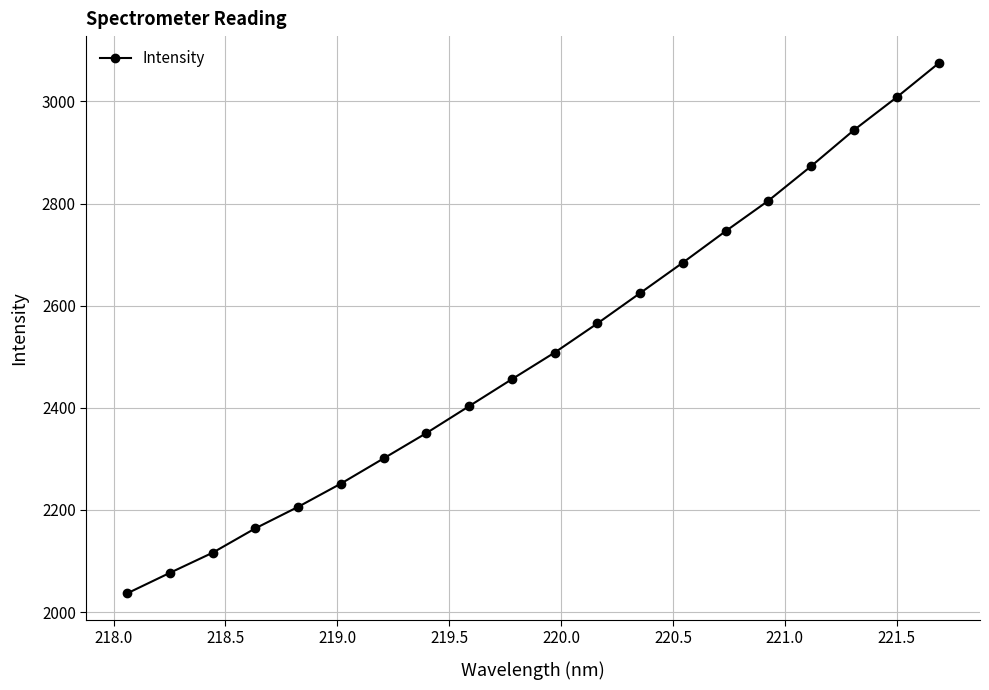

What is the minimum value shown in the chart?

2036.5